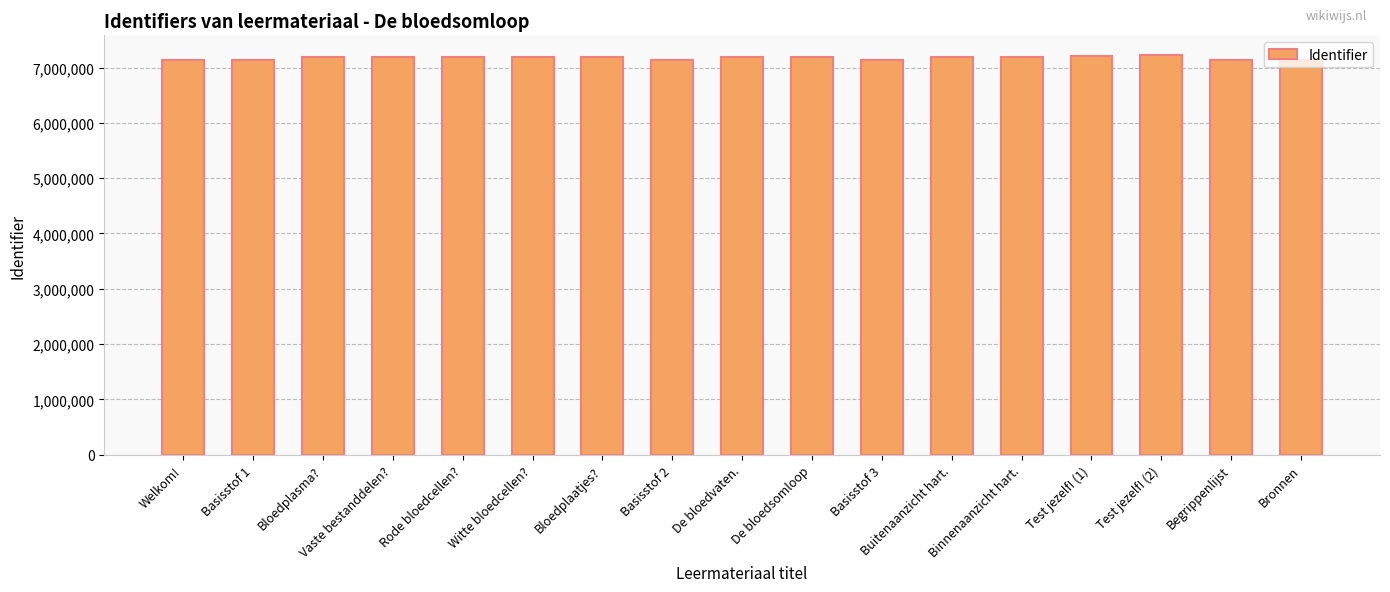

How many distinct data groups are displayed?

1